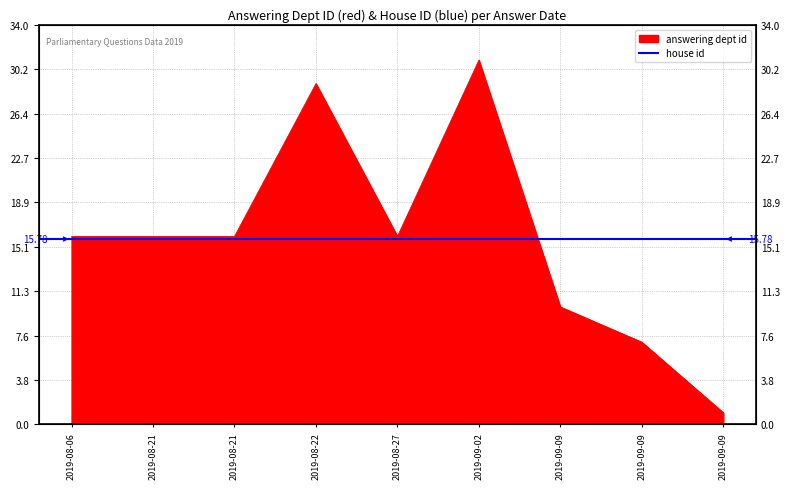

How many points are higher than both their immediate neighbors (excluding endpoints)?

2